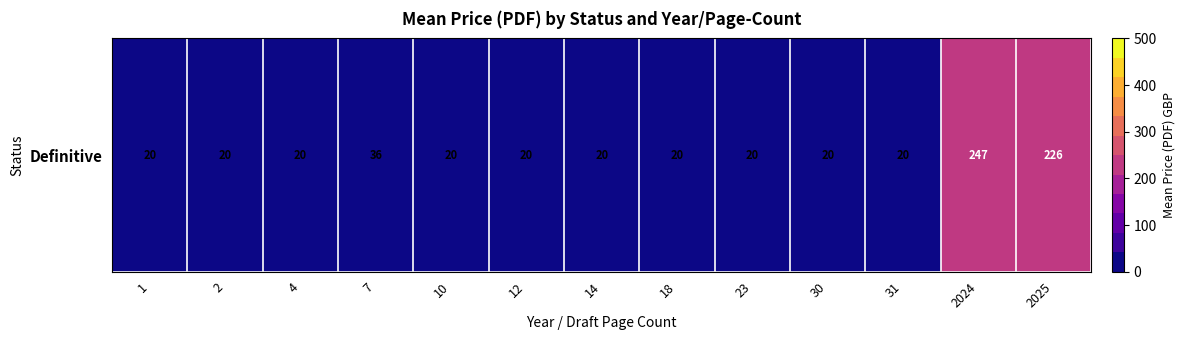

What is the change in value from 4 to 7?

+16.0